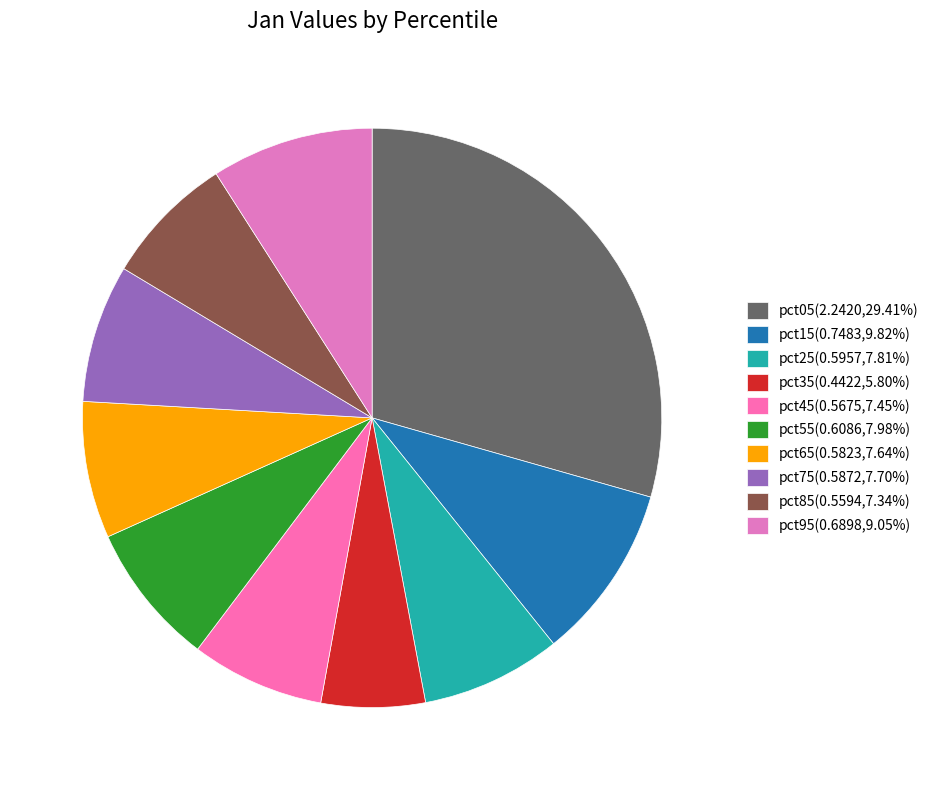

Does pct55 represent more than half of the total?

No